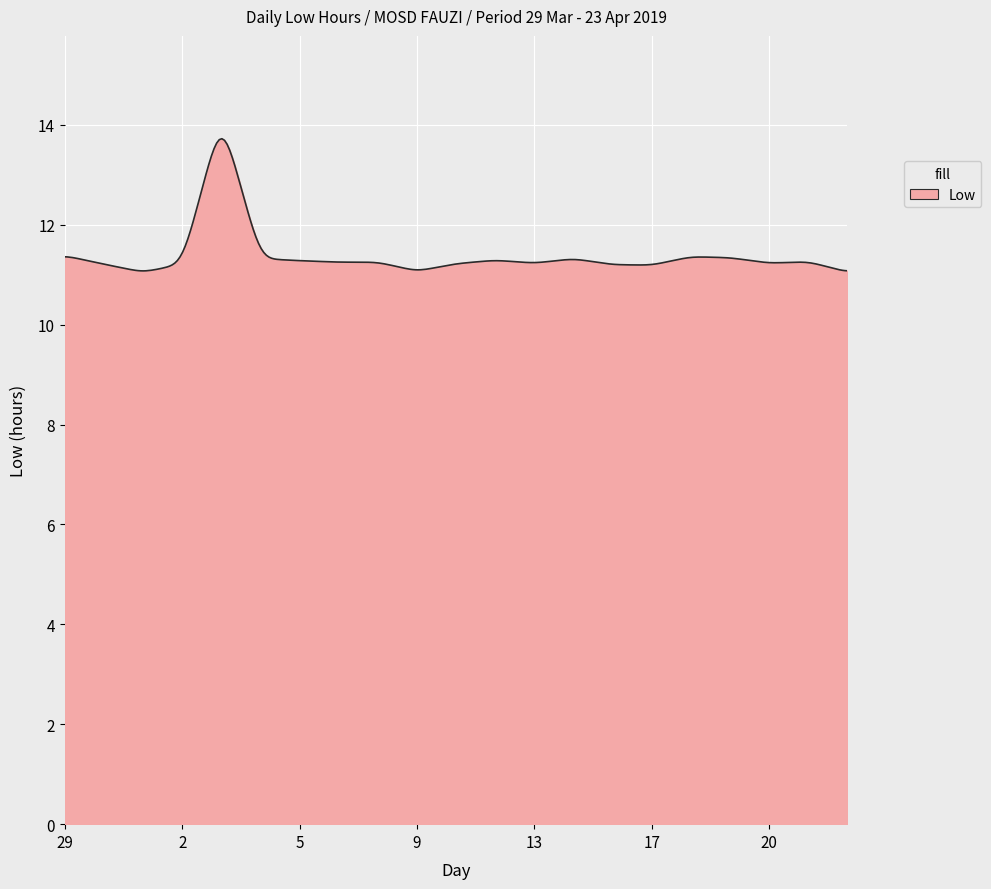

What is the smallest value displayed?

11.1